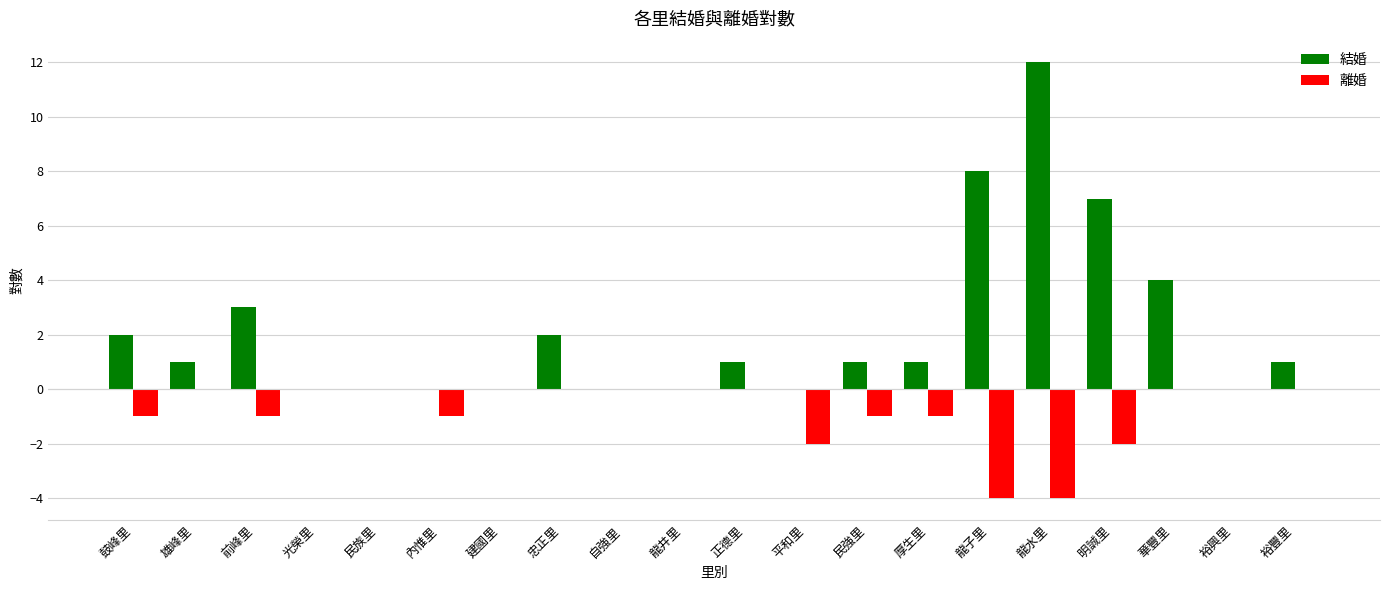

What is the spread (max minus min) of values at 裕豐里?

1